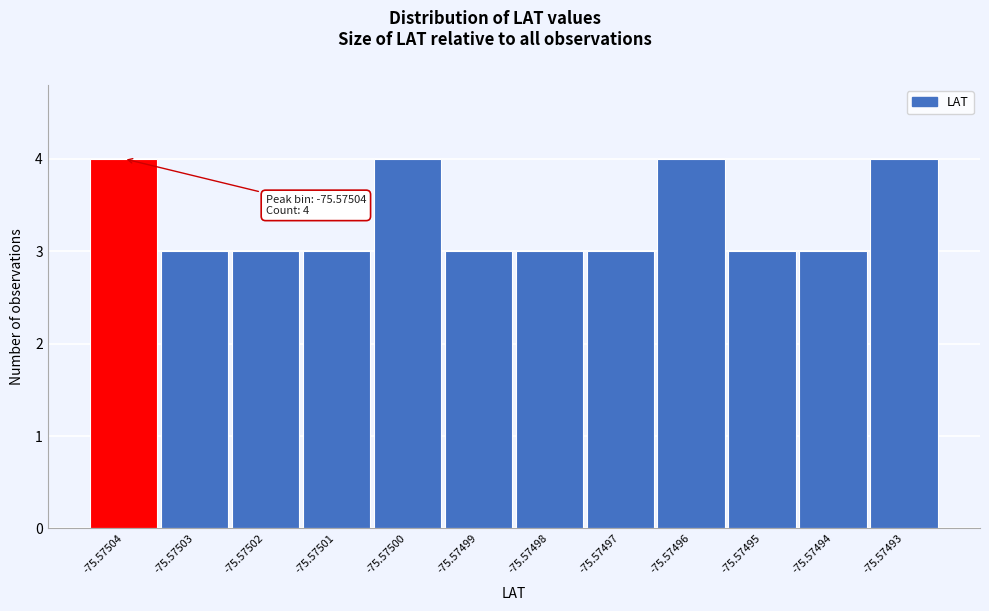

Reading right to left, transcribe all the data shown in this chart.

-75.57493=4	-75.57494=3	-75.57495=3	-75.57496=4	-75.57497=3	-75.57498=3	-75.57499=3	-75.57500=4	-75.57501=3	-75.57502=3	-75.57503=3	-75.57504=4